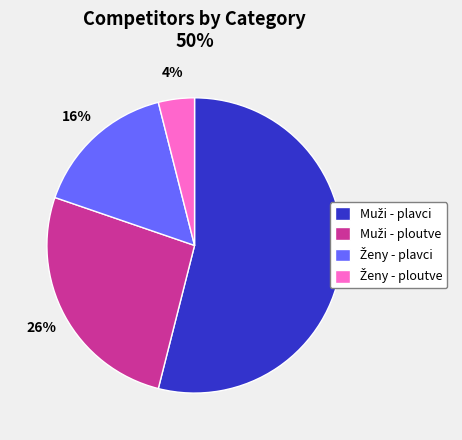

To the nearest percent, what is the difference between the largest and smallest slice percentages?

50%